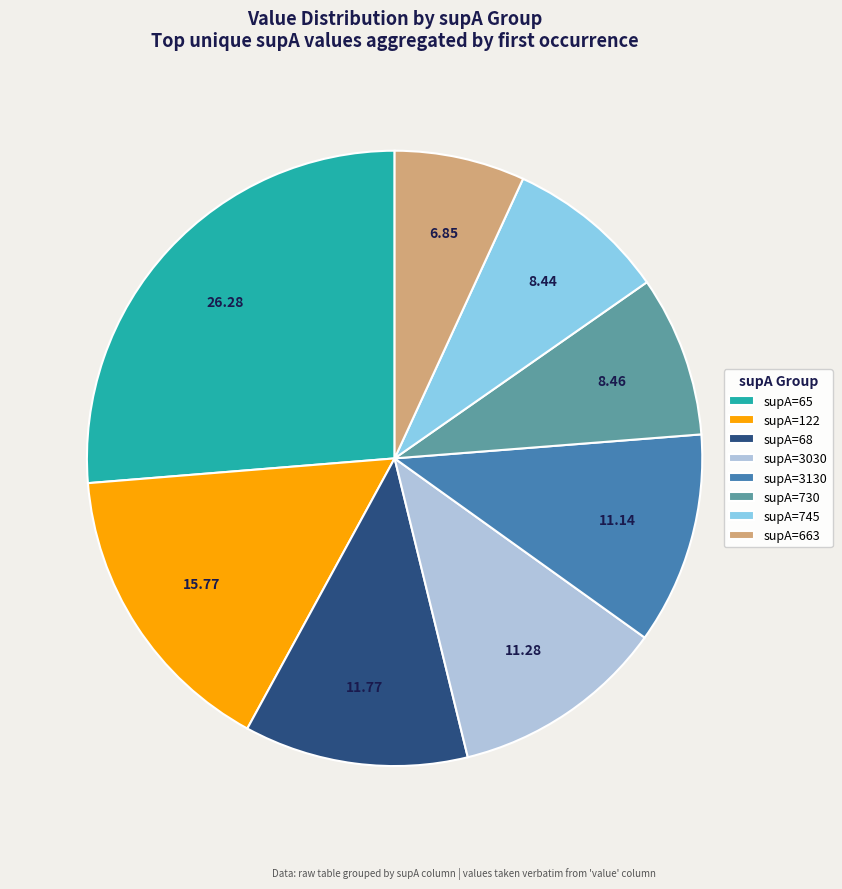

Which has a higher value, supA=663 or supA=68?

supA=68